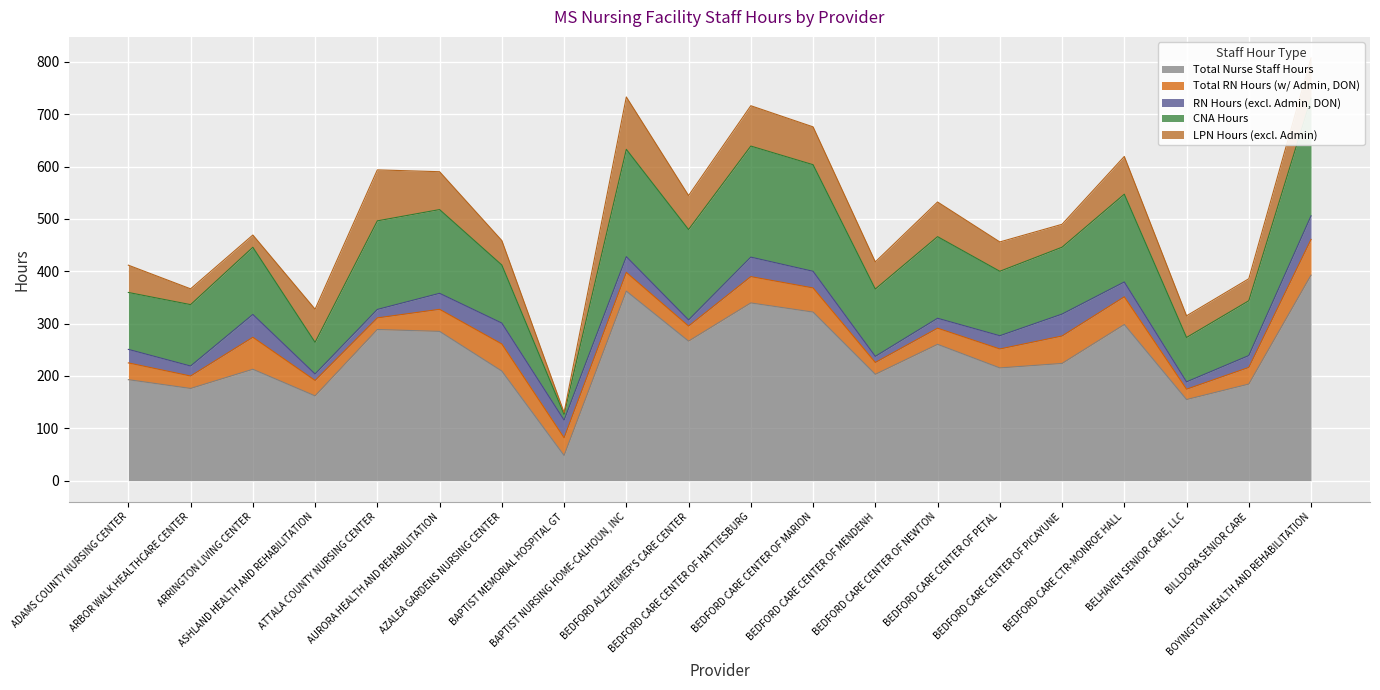

What is the lowest value of the Total Nurse Staff Hours series?

48.1